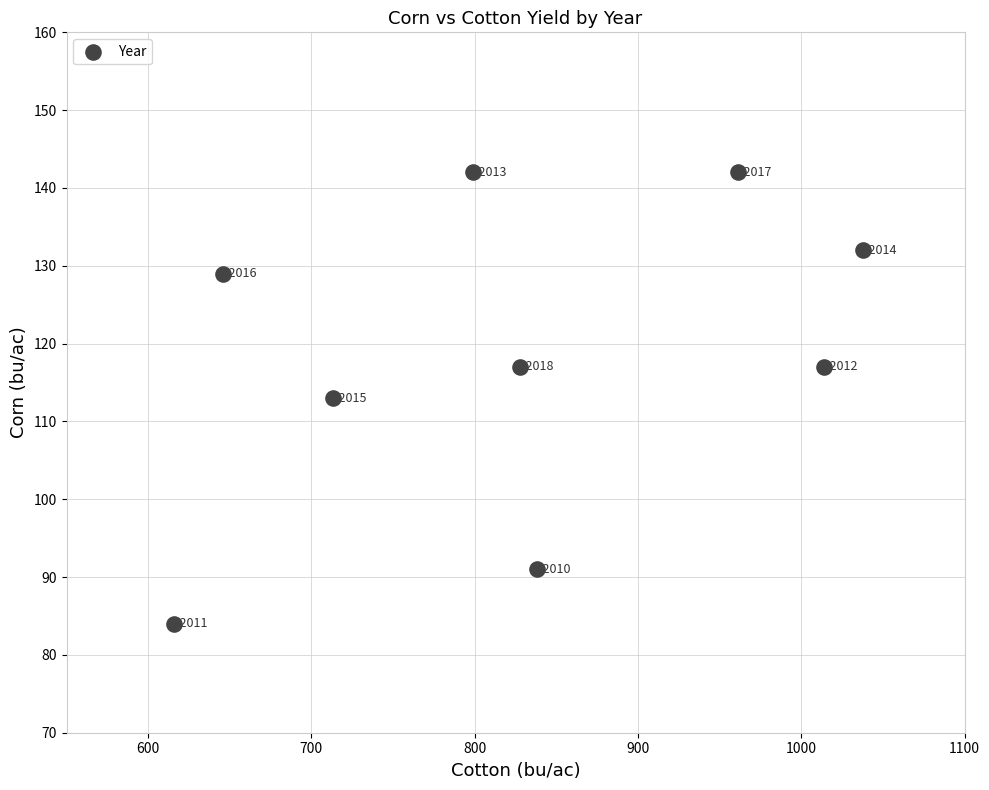

What is the range of X values (max minus min)?

422